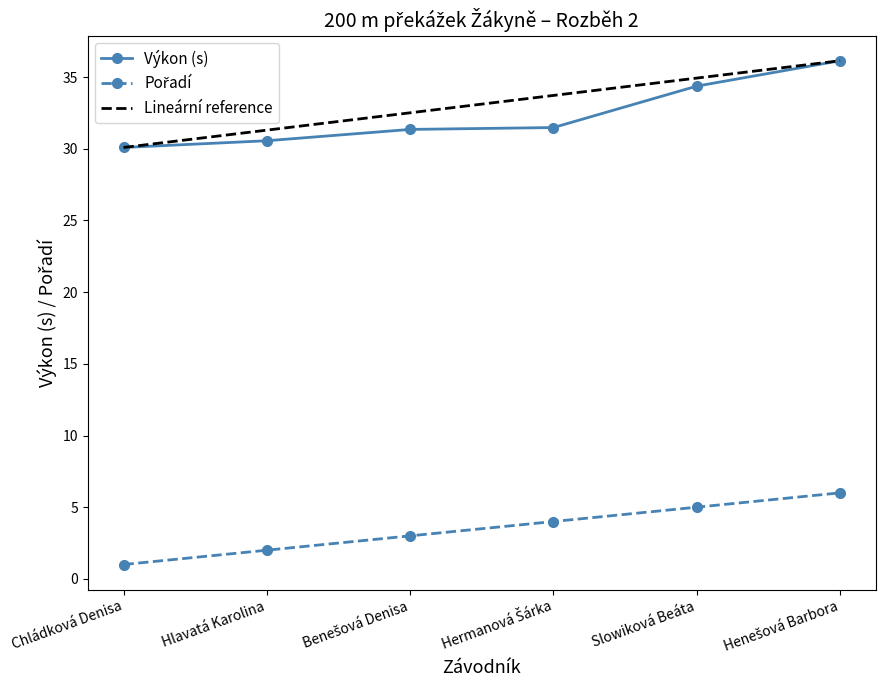

How many values in the Pořadí series exceed 4?

2